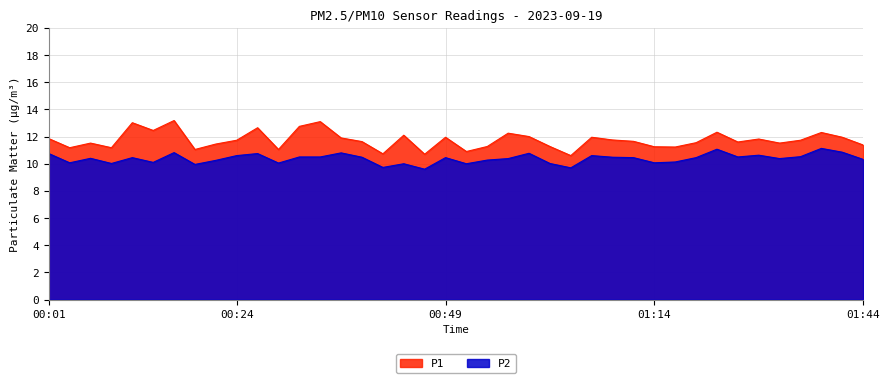

At which label does P1 reach its peak?

00:16